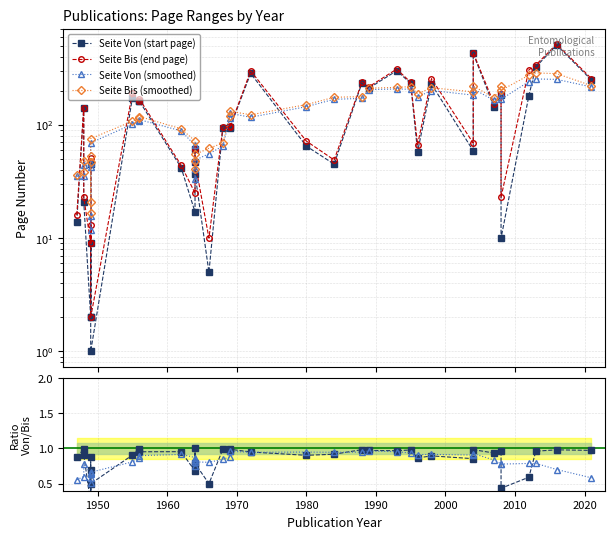

What is the label of the 32nd point from the right?

2000